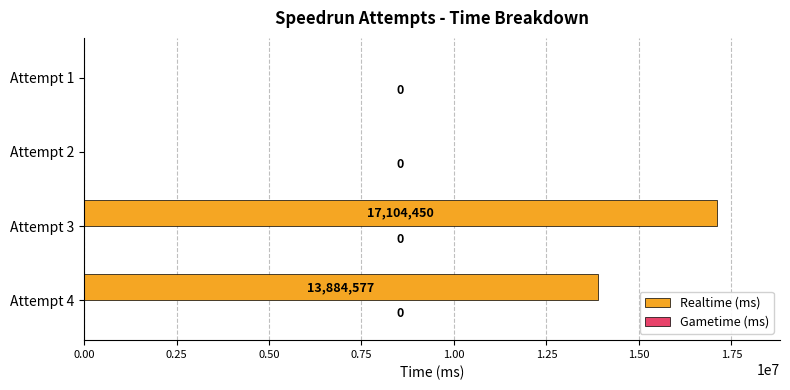

Reading bottom to top, extract all data points from this chart.

Attempt 4=13884577	Attempt 3=17104450	Attempt 2=0	Attempt 1=0